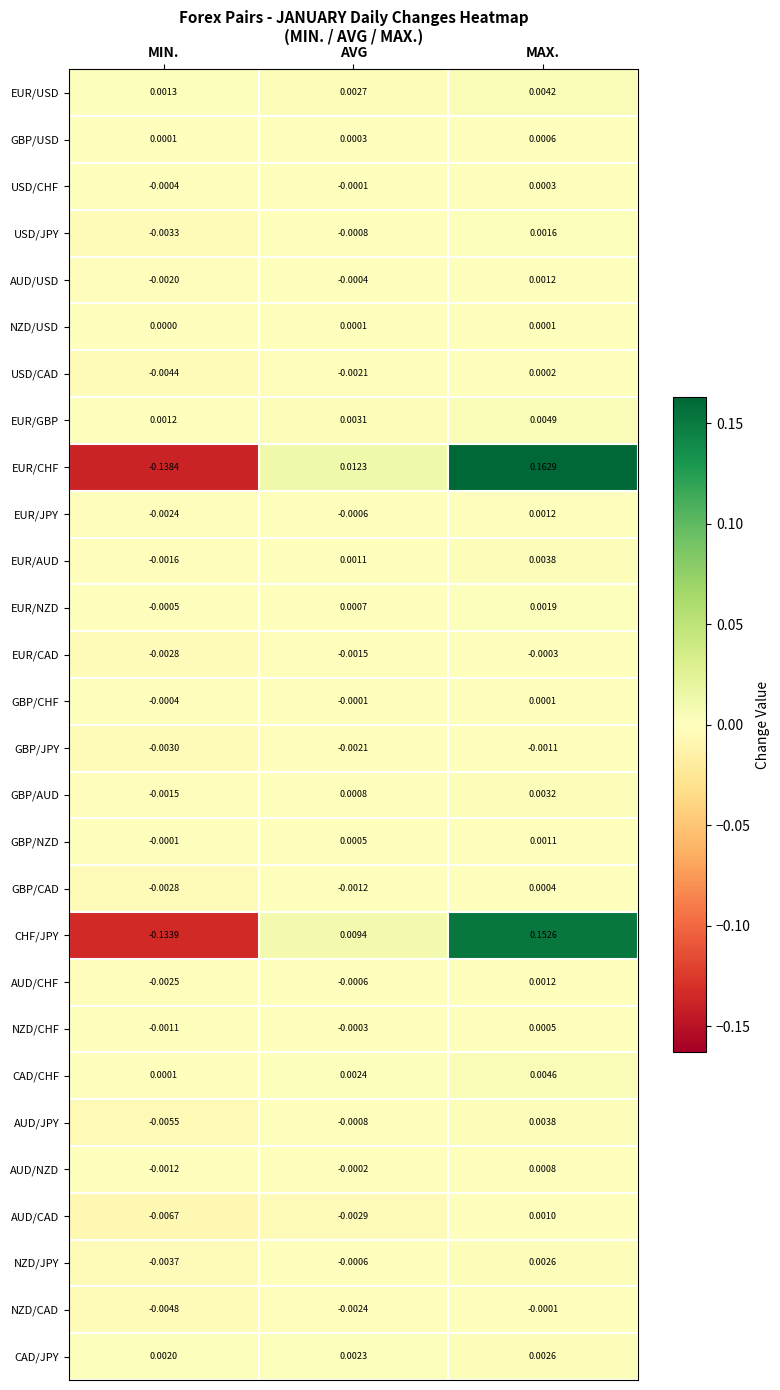

At which category is the sum across all series the highest?

MAX.